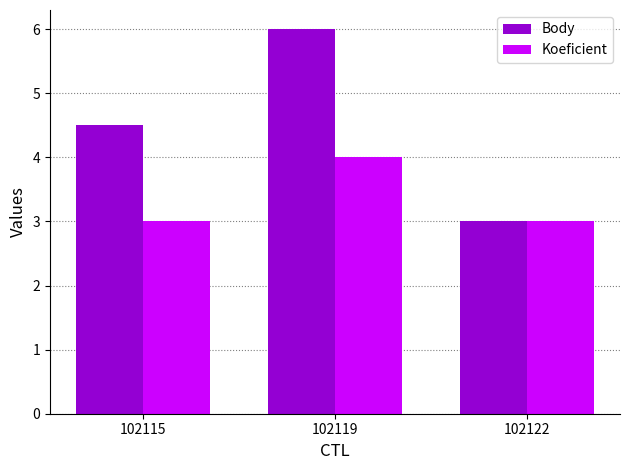

Reading right to left, list all the values displayed in this chart.

Body: 102122=3.0	102119=6.0	102115=4.5
Koeficient: 102122=3.0	102119=4.0	102115=3.0